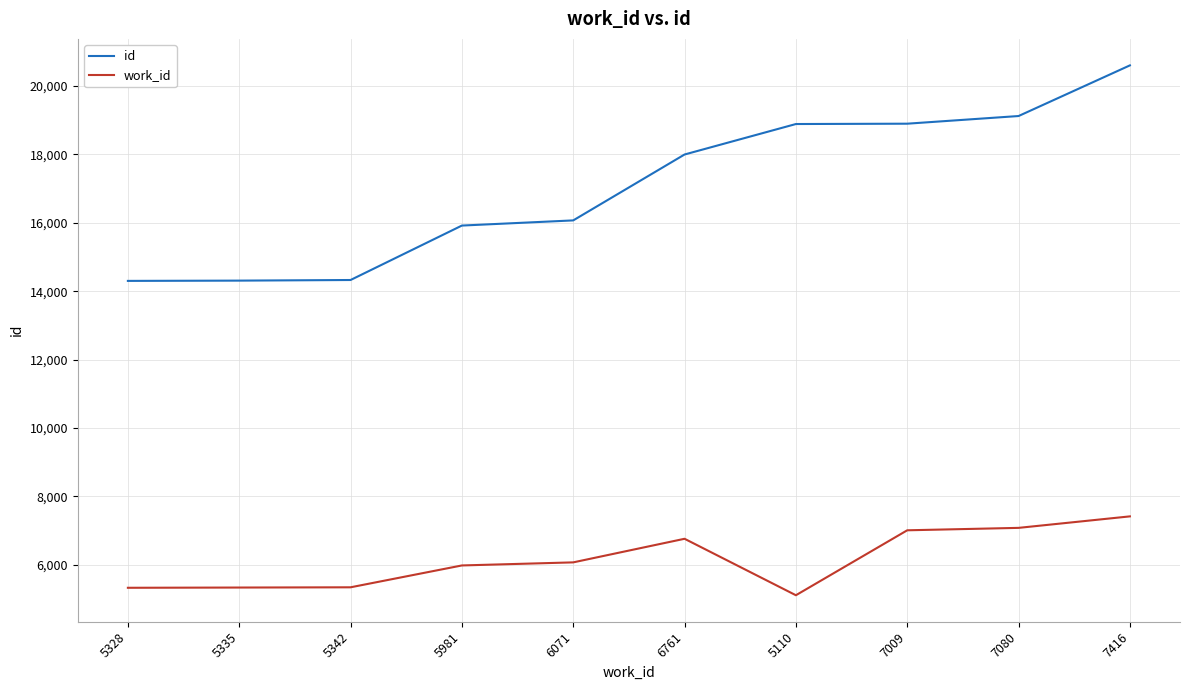

Which series has the largest total across all categories?

id